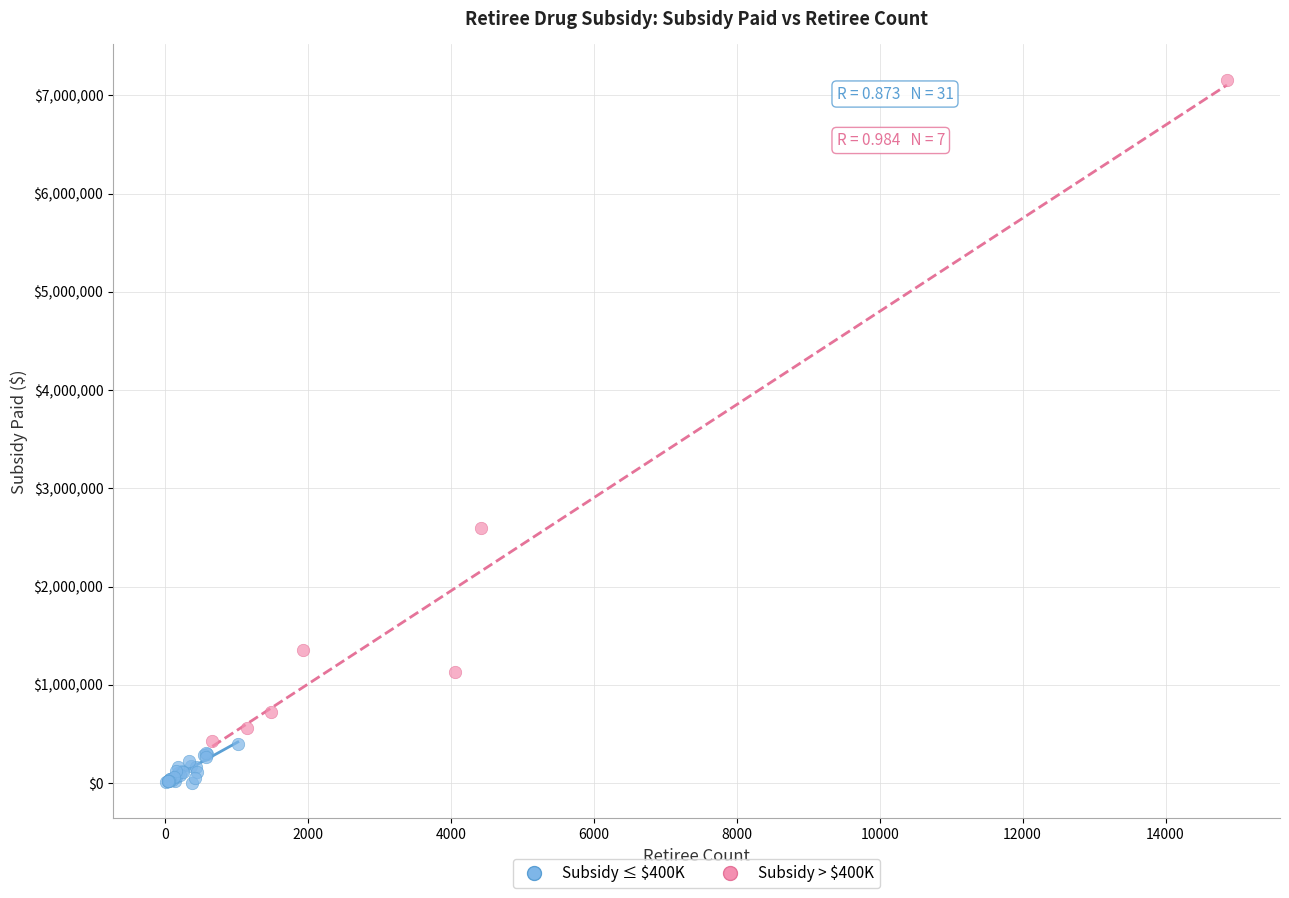

Which series contains the highest Y value?

Subsidy > $400K